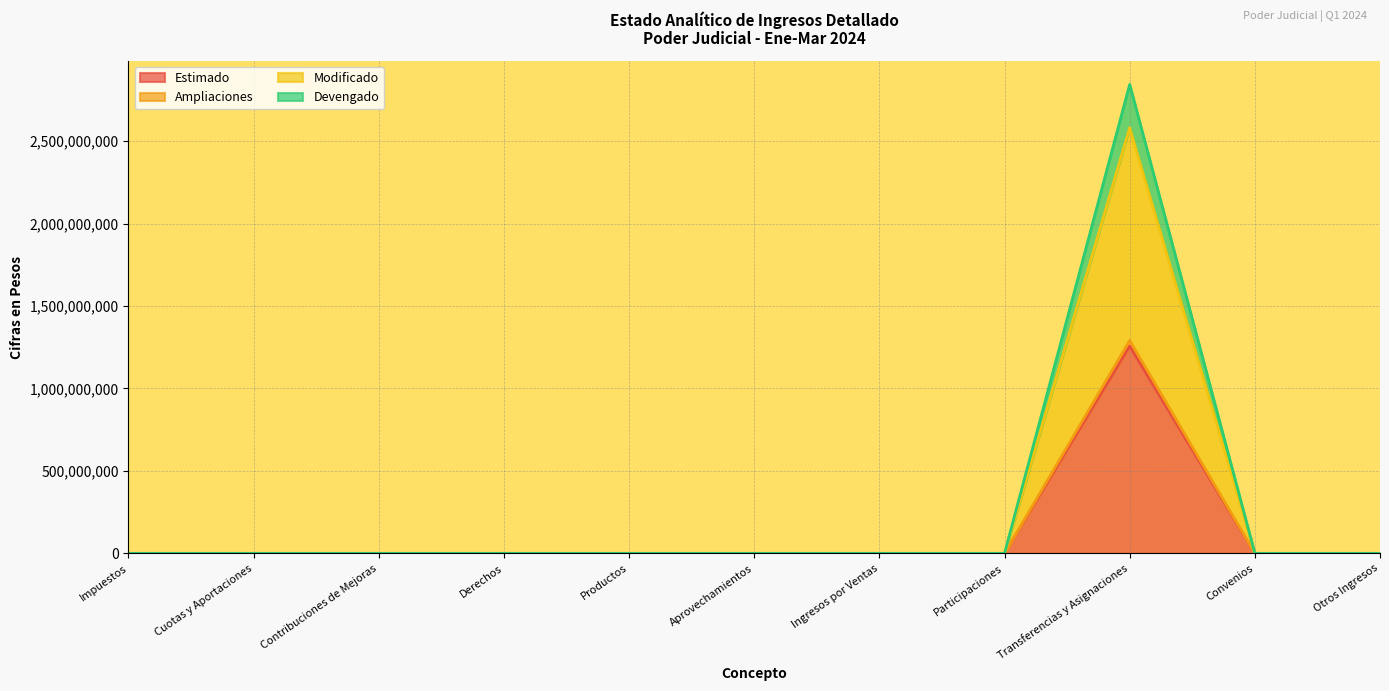

How many values in Devengado are above zero?

1